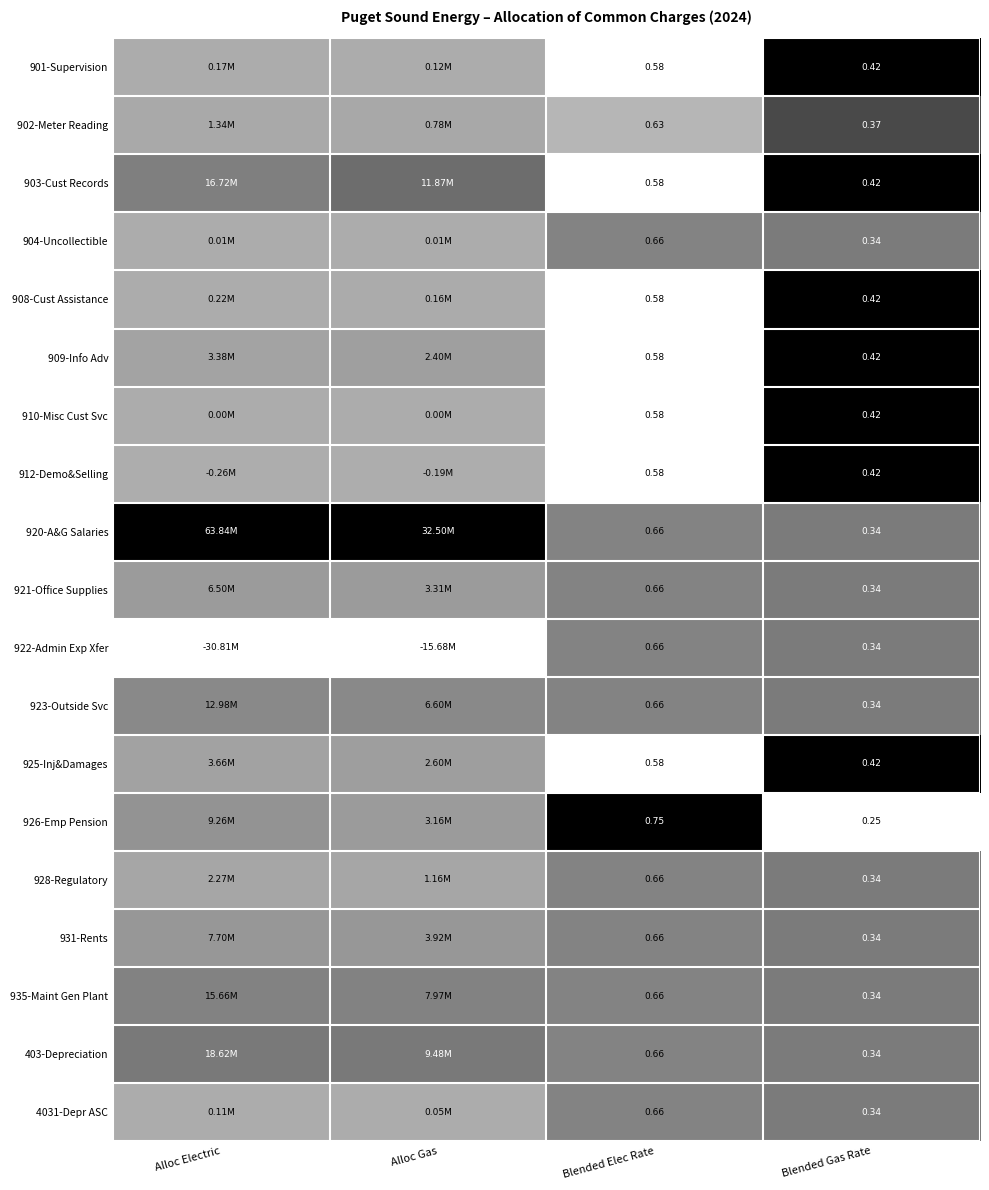

Which category has the lowest value in the 901-Supervision series?

Blended Elec Rate